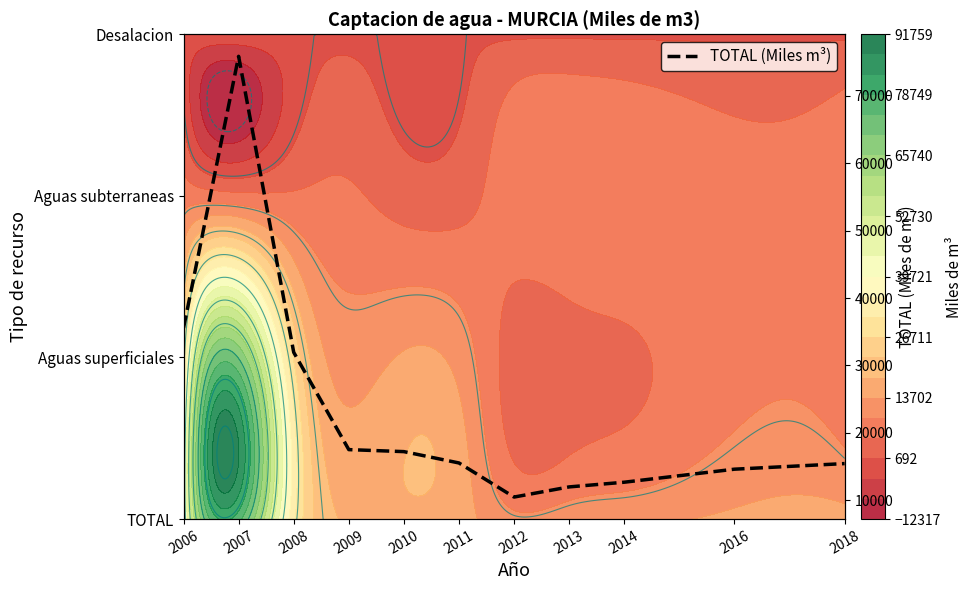

The chart shows a value of 15440 at 2018. True or false?

True